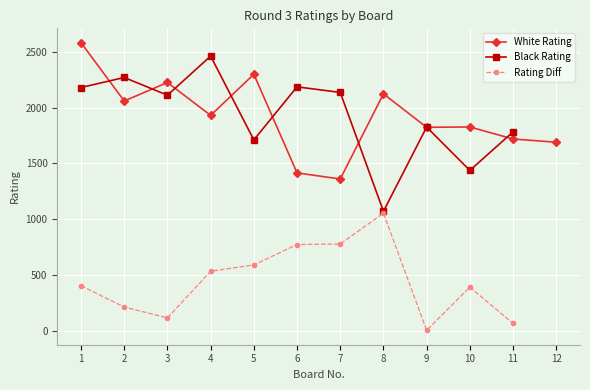

What is the average value of the Black Rating series?

1925